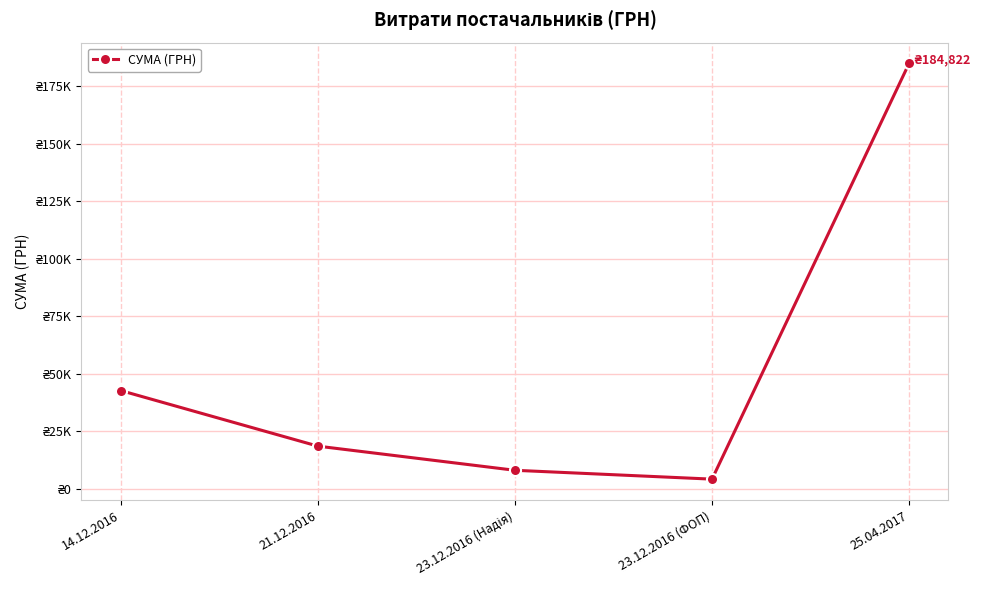

Does the chart have visible grid lines?

Yes